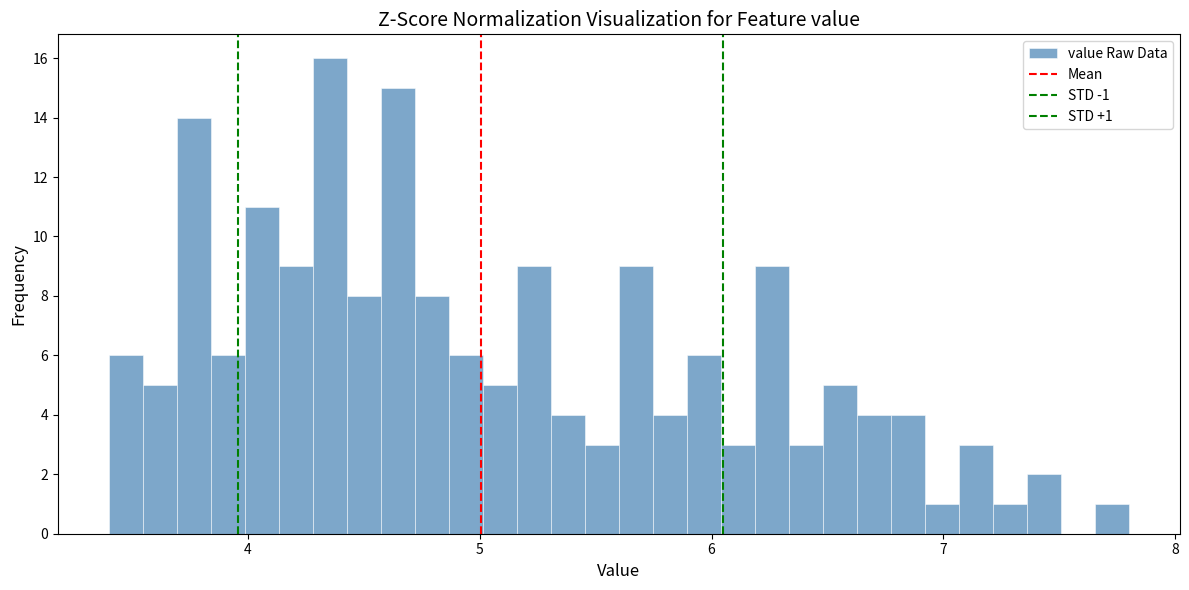

Around what value on the x-axis is the tallest bar? Give the approximate position of its centre, as read against the axis.

4.4